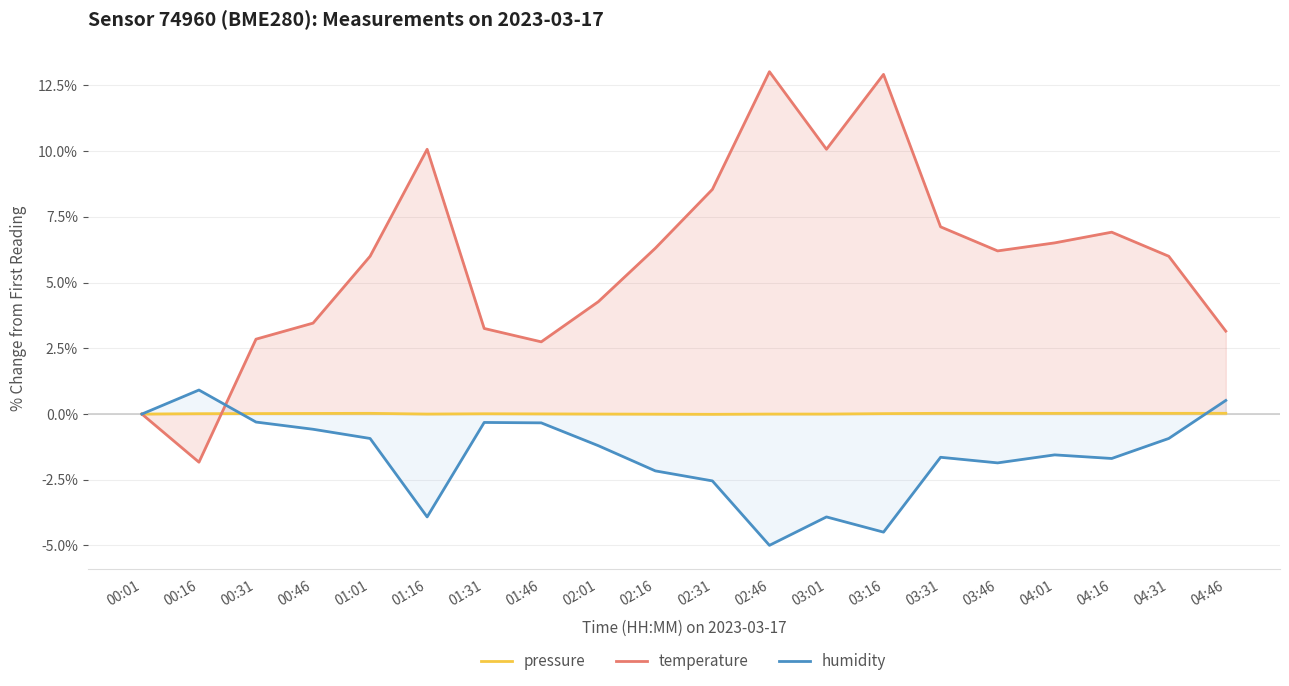

Read the humidity value at 00:31.

-0.3